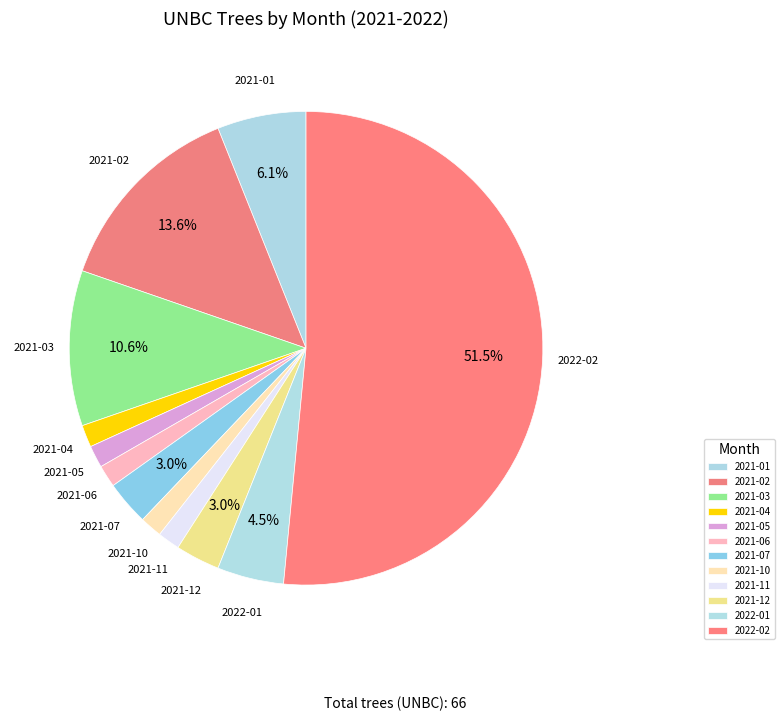

What is the majority slice?

2022-02